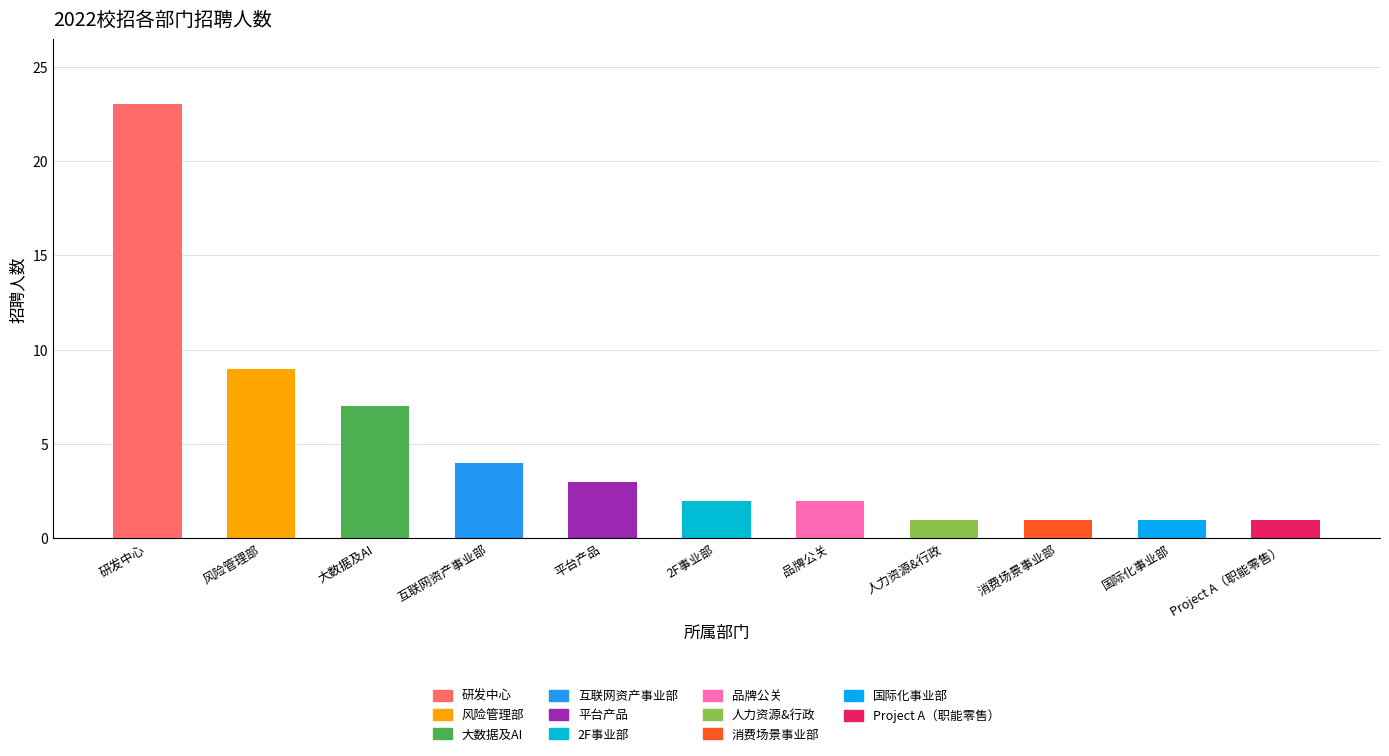

Reading left to right, what are all the values shown in this chart?

23	9	7	4	3	2	2	1	1	1	1